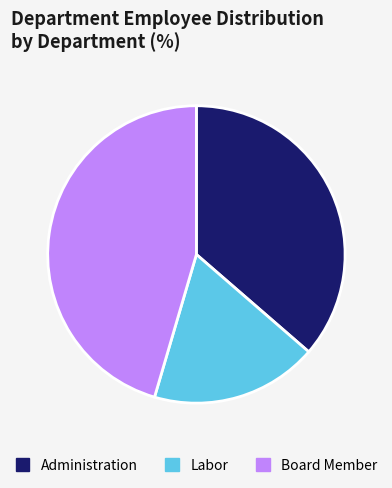

True or false: Board Member accounts for 34% of the total.

False